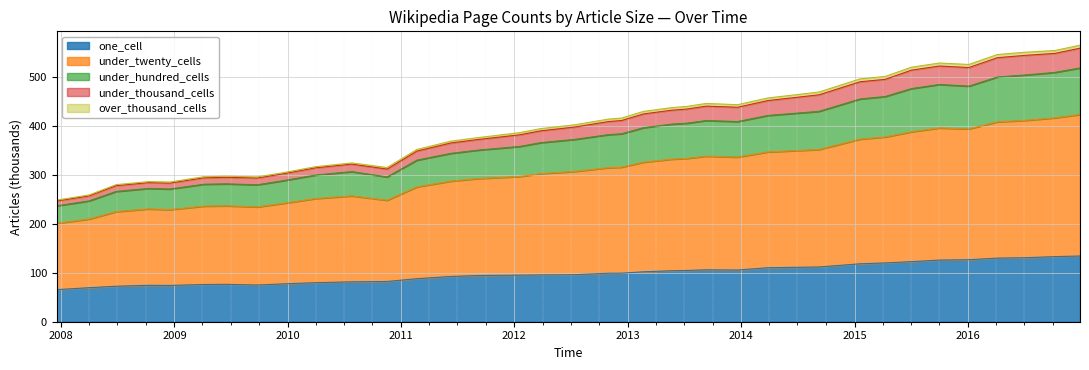

At which category is the sum across all series the highest?

2016-12-27